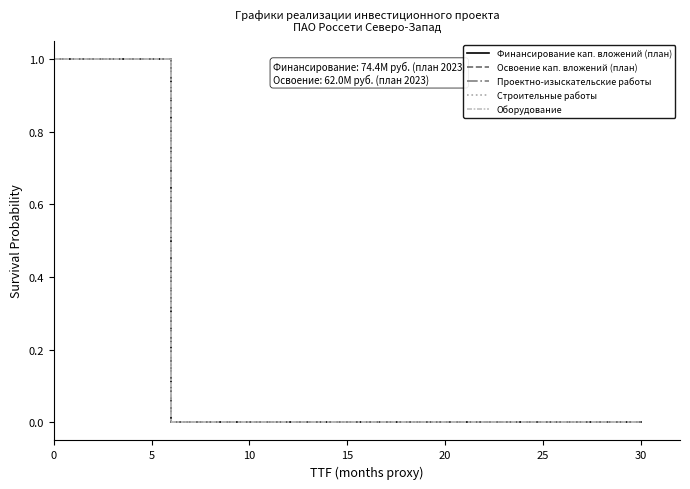

At how many categories does at least one series exceed 0?

1